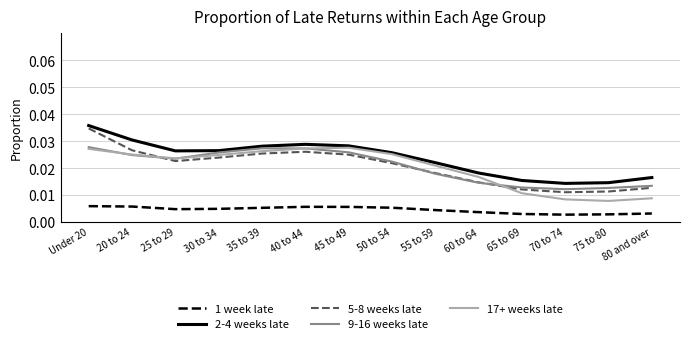

Which series has the largest total across all categories?

2-4 weeks late